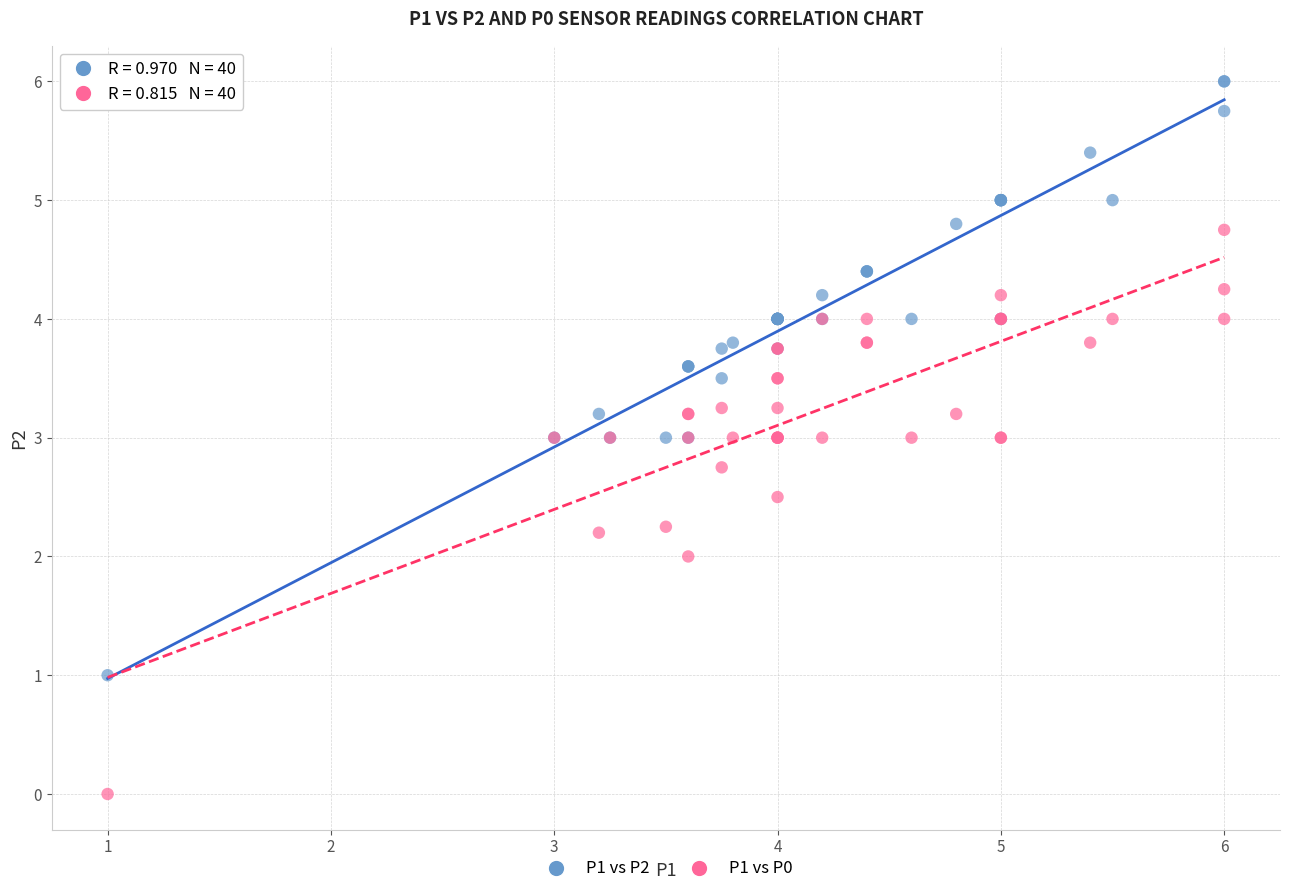

What are all the series names shown in the legend?

P1 vs P2, P1 vs P0